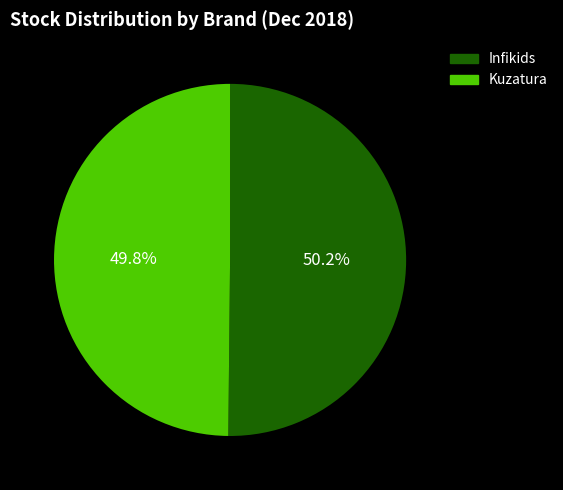

How many slices are in this pie chart?

2